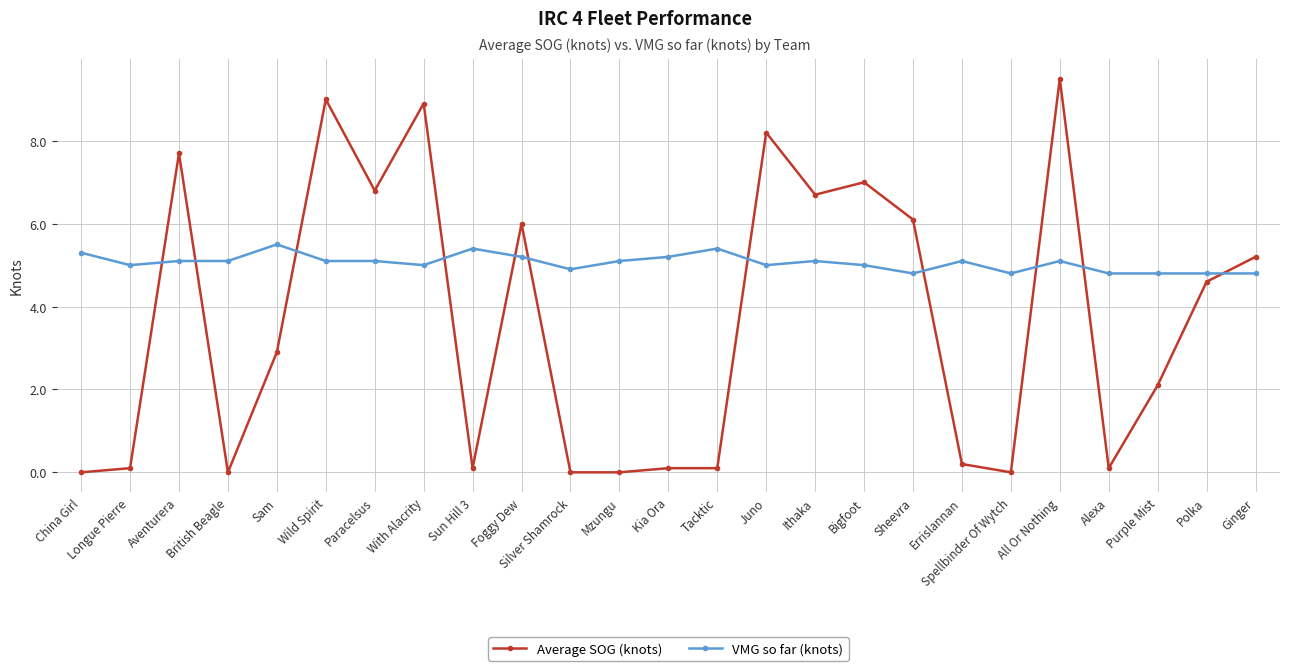

Is it true that VMG so far (knots) equals 6.8 at Juno?

False